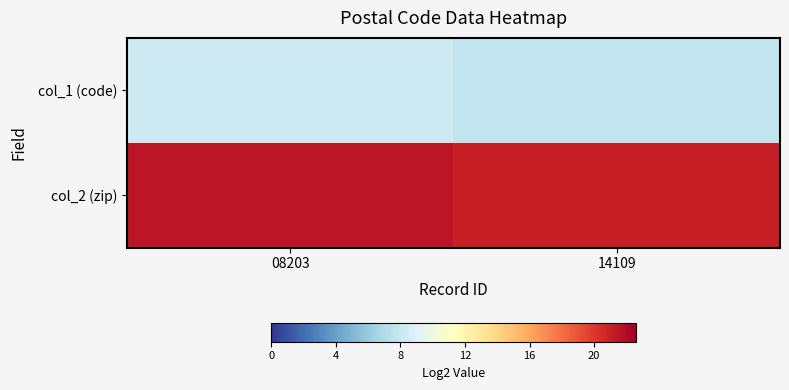

What is the difference between the highest and lowest values at 14109?

13.3